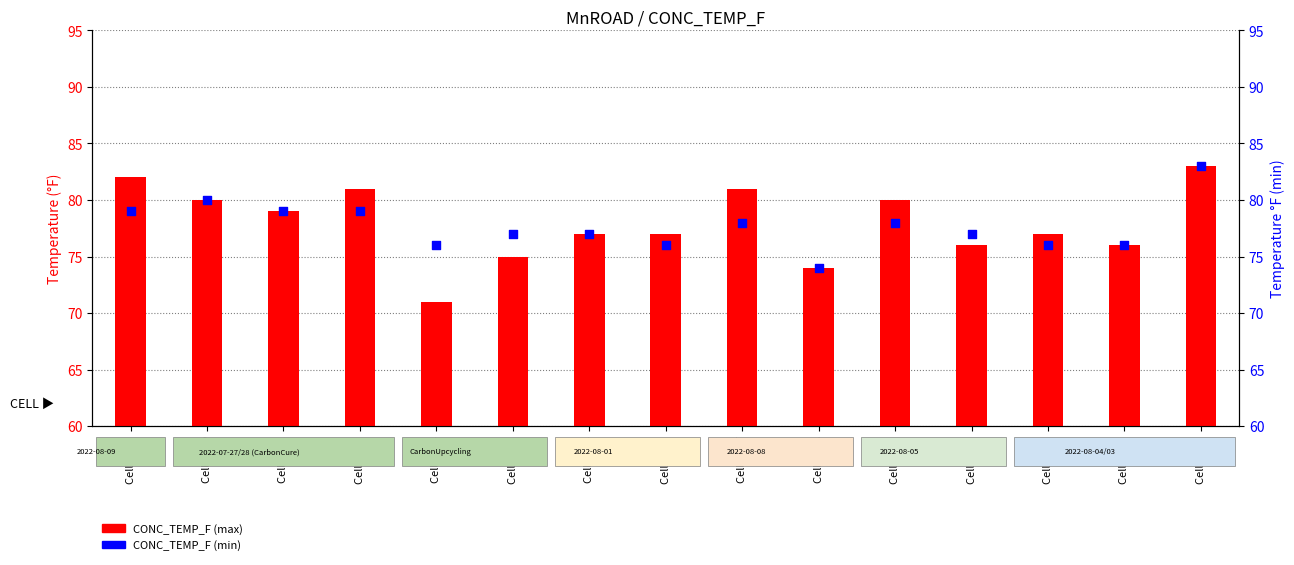

At how many categories does at least one series exceed 80?

4